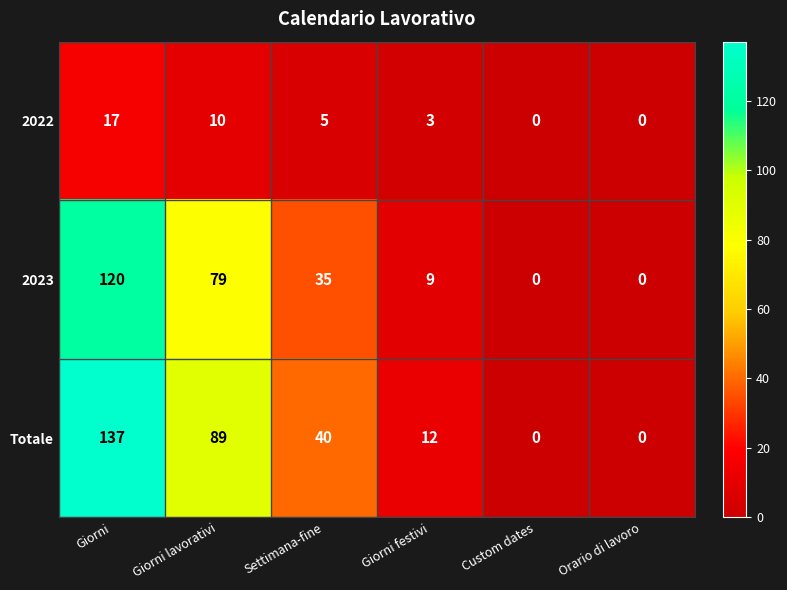

The 2023 series shows 0 at Orario di lavoro. True or false?

True